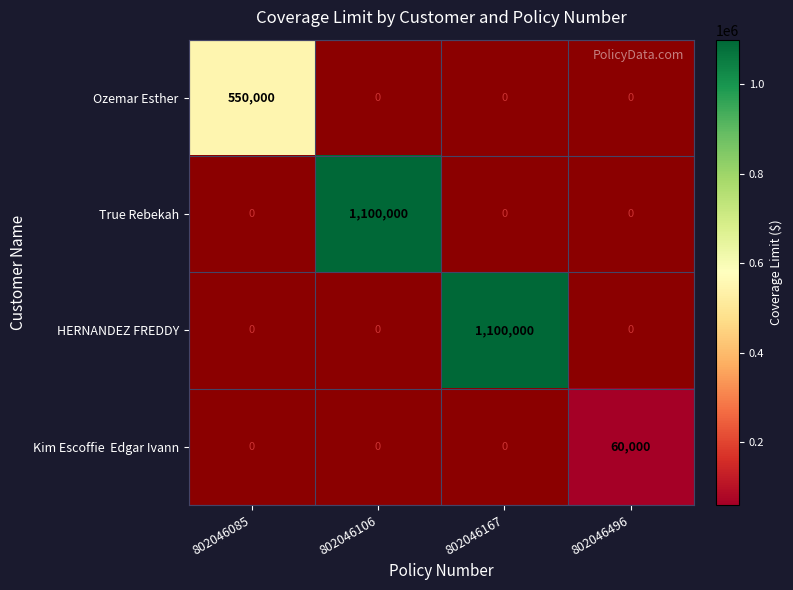

Count the number of data series in this chart.

4